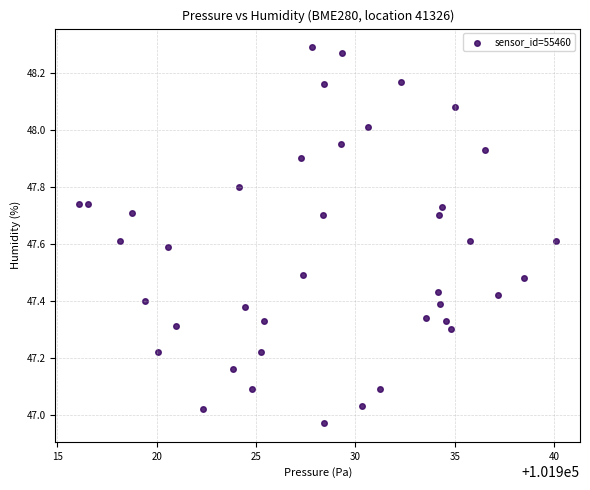

What is the range of X values (max minus min)?

24.0